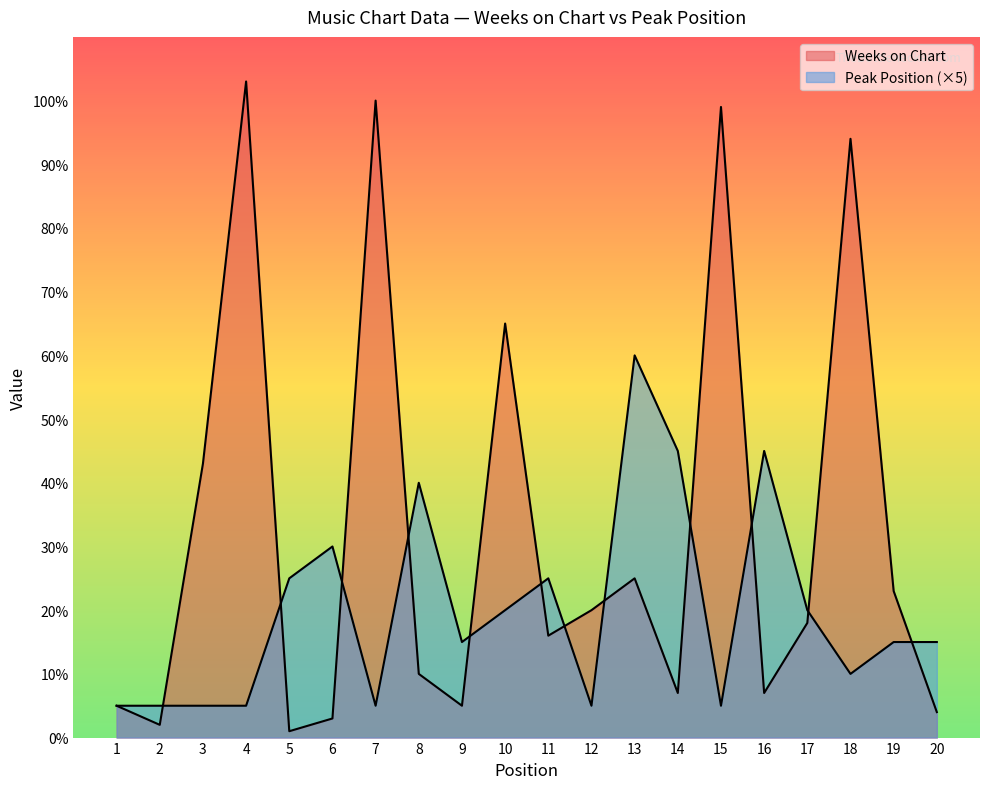

Reading left to right, extract all data points from this chart.

Weeks on Chart: 5	2	43	103	1	3	100	10	5	65	16	20	25	7	99	7	18	94	23	4
Peak Position: 5	5	5	5	25	30	5	40	15	20	25	5	60	45	5	45	20	10	15	15